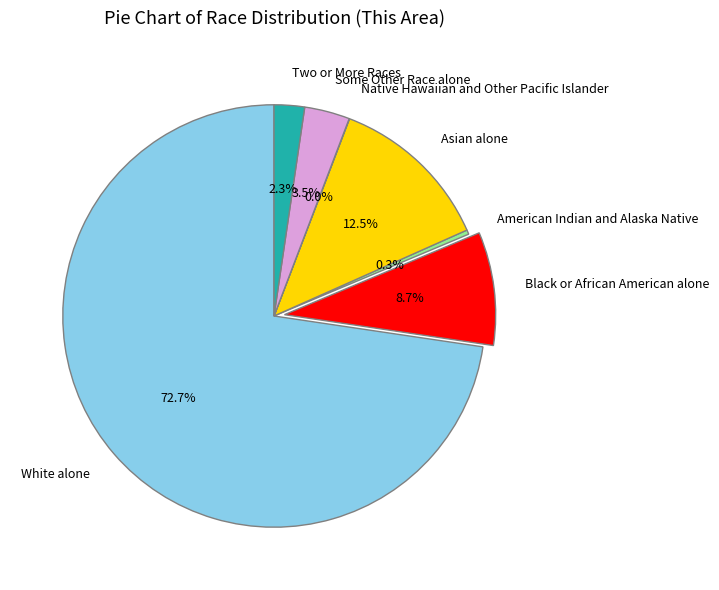

Between Black or African American alone and American Indian and Alaska Native, which is larger?

Black or African American alone